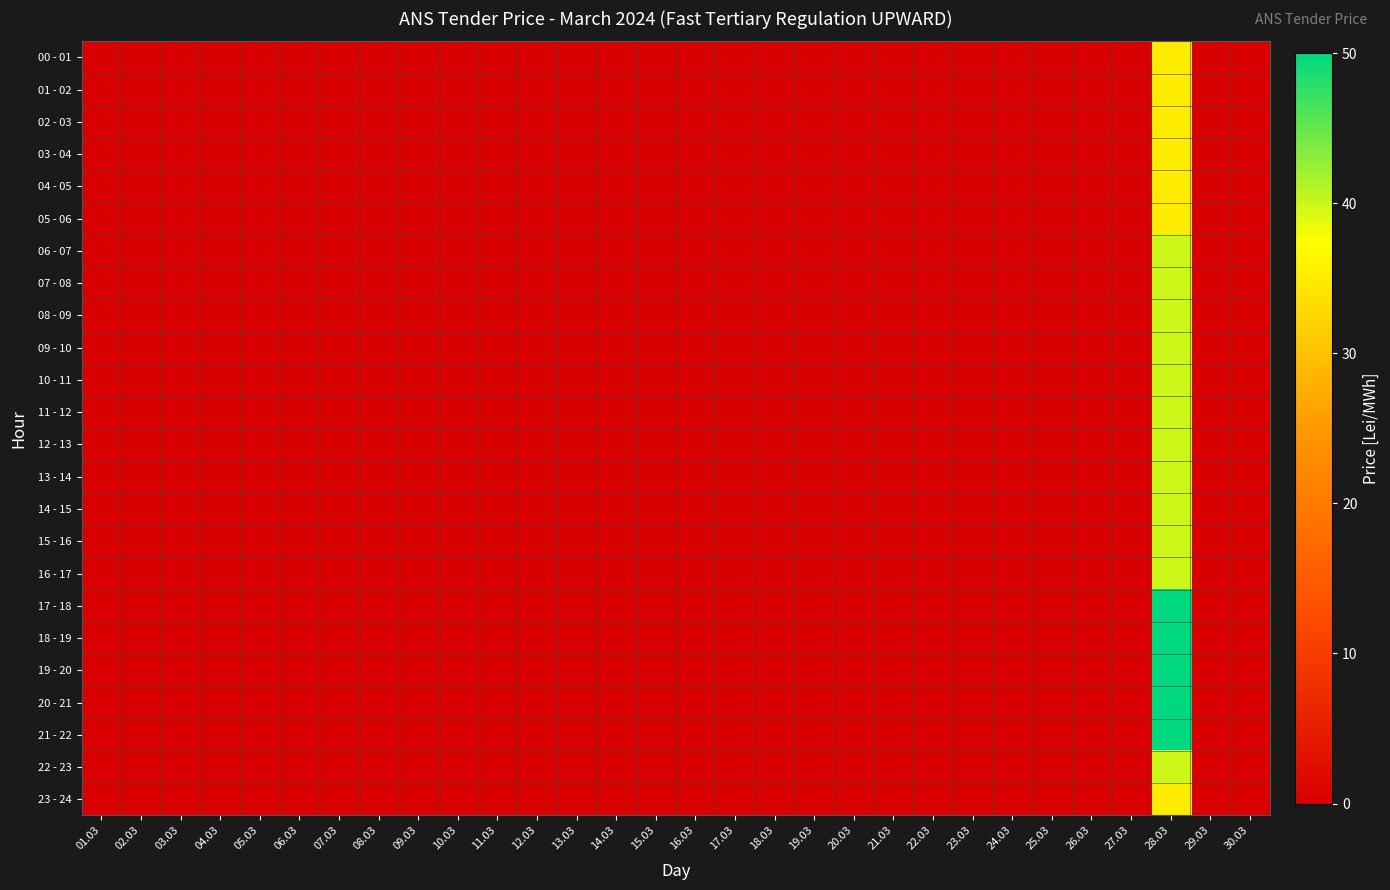

Reading left to right, list all the values displayed in this chart.

00 - 01: 01.03=0	02.03=0	03.03=0	04.03=0	05.03=0	06.03=0	07.03=0	08.03=0	09.03=0	10.03=0	11.03=0	12.03=0	13.03=0	14.03=0	15.03=0	16.03=0	17.03=0	18.03=0	19.03=0	20.03=0	21.03=0	22.03=0	23.03=0	24.03=0	25.03=0	26.03=0	27.03=0	28.03=35	29.03=0	30.03=0
01 - 02: 01.03=0	02.03=0	03.03=0	04.03=0	05.03=0	06.03=0	07.03=0	08.03=0	09.03=0	10.03=0	11.03=0	12.03=0	13.03=0	14.03=0	15.03=0	16.03=0	17.03=0	18.03=0	19.03=0	20.03=0	21.03=0	22.03=0	23.03=0	24.03=0	25.03=0	26.03=0	27.03=0	28.03=35	29.03=0	30.03=0
02 - 03: 01.03=0	02.03=0	03.03=0	04.03=0	05.03=0	06.03=0	07.03=0	08.03=0	09.03=0	10.03=0	11.03=0	12.03=0	13.03=0	14.03=0	15.03=0	16.03=0	17.03=0	18.03=0	19.03=0	20.03=0	21.03=0	22.03=0	23.03=0	24.03=0	25.03=0	26.03=0	27.03=0	28.03=35	29.03=0	30.03=0
03 - 04: 01.03=0	02.03=0	03.03=0	04.03=0	05.03=0	06.03=0	07.03=0	08.03=0	09.03=0	10.03=0	11.03=0	12.03=0	13.03=0	14.03=0	15.03=0	16.03=0	17.03=0	18.03=0	19.03=0	20.03=0	21.03=0	22.03=0	23.03=0	24.03=0	25.03=0	26.03=0	27.03=0	28.03=35	29.03=0	30.03=0
04 - 05: 01.03=0	02.03=0	03.03=0	04.03=0	05.03=0	06.03=0	07.03=0	08.03=0	09.03=0	10.03=0	11.03=0	12.03=0	13.03=0	14.03=0	15.03=0	16.03=0	17.03=0	18.03=0	19.03=0	20.03=0	21.03=0	22.03=0	23.03=0	24.03=0	25.03=0	26.03=0	27.03=0	28.03=35	29.03=0	30.03=0
05 - 06: 01.03=0	02.03=0	03.03=0	04.03=0	05.03=0	06.03=0	07.03=0	08.03=0	09.03=0	10.03=0	11.03=0	12.03=0	13.03=0	14.03=0	15.03=0	16.03=0	17.03=0	18.03=0	19.03=0	20.03=0	21.03=0	22.03=0	23.03=0	24.03=0	25.03=0	26.03=0	27.03=0	28.03=35	29.03=0	30.03=0
06 - 07: 01.03=0	02.03=0	03.03=0	04.03=0	05.03=0	06.03=0	07.03=0	08.03=0	09.03=0	10.03=0	11.03=0	12.03=0	13.03=0	14.03=0	15.03=0	16.03=0	17.03=0	18.03=0	19.03=0	20.03=0	21.03=0	22.03=0	23.03=0	24.03=0	25.03=0	26.03=0	27.03=0	28.03=40	29.03=0	30.03=0
07 - 08: 01.03=0	02.03=0	03.03=0	04.03=0	05.03=0	06.03=0	07.03=0	08.03=0	09.03=0	10.03=0	11.03=0	12.03=0	13.03=0	14.03=0	15.03=0	16.03=0	17.03=0	18.03=0	19.03=0	20.03=0	21.03=0	22.03=0	23.03=0	24.03=0	25.03=0	26.03=0	27.03=0	28.03=40	29.03=0	30.03=0
08 - 09: 01.03=0	02.03=0	03.03=0	04.03=0	05.03=0	06.03=0	07.03=0	08.03=0	09.03=0	10.03=0	11.03=0	12.03=0	13.03=0	14.03=0	15.03=0	16.03=0	17.03=0	18.03=0	19.03=0	20.03=0	21.03=0	22.03=0	23.03=0	24.03=0	25.03=0	26.03=0	27.03=0	28.03=40	29.03=0	30.03=0
09 - 10: 01.03=0	02.03=0	03.03=0	04.03=0	05.03=0	06.03=0	07.03=0	08.03=0	09.03=0	10.03=0	11.03=0	12.03=0	13.03=0	14.03=0	15.03=0	16.03=0	17.03=0	18.03=0	19.03=0	20.03=0	21.03=0	22.03=0	23.03=0	24.03=0	25.03=0	26.03=0	27.03=0	28.03=40	29.03=0	30.03=0
10 - 11: 01.03=0	02.03=0	03.03=0	04.03=0	05.03=0	06.03=0	07.03=0	08.03=0	09.03=0	10.03=0	11.03=0	12.03=0	13.03=0	14.03=0	15.03=0	16.03=0	17.03=0	18.03=0	19.03=0	20.03=0	21.03=0	22.03=0	23.03=0	24.03=0	25.03=0	26.03=0	27.03=0	28.03=40	29.03=0	30.03=0
11 - 12: 01.03=0	02.03=0	03.03=0	04.03=0	05.03=0	06.03=0	07.03=0	08.03=0	09.03=0	10.03=0	11.03=0	12.03=0	13.03=0	14.03=0	15.03=0	16.03=0	17.03=0	18.03=0	19.03=0	20.03=0	21.03=0	22.03=0	23.03=0	24.03=0	25.03=0	26.03=0	27.03=0	28.03=40	29.03=0	30.03=0
12 - 13: 01.03=0	02.03=0	03.03=0	04.03=0	05.03=0	06.03=0	07.03=0	08.03=0	09.03=0	10.03=0	11.03=0	12.03=0	13.03=0	14.03=0	15.03=0	16.03=0	17.03=0	18.03=0	19.03=0	20.03=0	21.03=0	22.03=0	23.03=0	24.03=0	25.03=0	26.03=0	27.03=0	28.03=40	29.03=0	30.03=0
13 - 14: 01.03=0	02.03=0	03.03=0	04.03=0	05.03=0	06.03=0	07.03=0	08.03=0	09.03=0	10.03=0	11.03=0	12.03=0	13.03=0	14.03=0	15.03=0	16.03=0	17.03=0	18.03=0	19.03=0	20.03=0	21.03=0	22.03=0	23.03=0	24.03=0	25.03=0	26.03=0	27.03=0	28.03=40	29.03=0	30.03=0
14 - 15: 01.03=0	02.03=0	03.03=0	04.03=0	05.03=0	06.03=0	07.03=0	08.03=0	09.03=0	10.03=0	11.03=0	12.03=0	13.03=0	14.03=0	15.03=0	16.03=0	17.03=0	18.03=0	19.03=0	20.03=0	21.03=0	22.03=0	23.03=0	24.03=0	25.03=0	26.03=0	27.03=0	28.03=40	29.03=0	30.03=0
15 - 16: 01.03=0	02.03=0	03.03=0	04.03=0	05.03=0	06.03=0	07.03=0	08.03=0	09.03=0	10.03=0	11.03=0	12.03=0	13.03=0	14.03=0	15.03=0	16.03=0	17.03=0	18.03=0	19.03=0	20.03=0	21.03=0	22.03=0	23.03=0	24.03=0	25.03=0	26.03=0	27.03=0	28.03=40	29.03=0	30.03=0
16 - 17: 01.03=0	02.03=0	03.03=0	04.03=0	05.03=0	06.03=0	07.03=0	08.03=0	09.03=0	10.03=0	11.03=0	12.03=0	13.03=0	14.03=0	15.03=0	16.03=0	17.03=0	18.03=0	19.03=0	20.03=0	21.03=0	22.03=0	23.03=0	24.03=0	25.03=0	26.03=0	27.03=0	28.03=40	29.03=0	30.03=0
17 - 18: 01.03=0	02.03=0	03.03=0	04.03=0	05.03=0	06.03=0	07.03=0	08.03=0	09.03=0	10.03=0	11.03=0	12.03=0	13.03=0	14.03=0	15.03=0	16.03=0	17.03=0	18.03=0	19.03=0	20.03=0	21.03=0	22.03=0	23.03=0	24.03=0	25.03=0	26.03=0	27.03=0	28.03=50	29.03=0	30.03=0
18 - 19: 01.03=0	02.03=0	03.03=0	04.03=0	05.03=0	06.03=0	07.03=0	08.03=0	09.03=0	10.03=0	11.03=0	12.03=0	13.03=0	14.03=0	15.03=0	16.03=0	17.03=0	18.03=0	19.03=0	20.03=0	21.03=0	22.03=0	23.03=0	24.03=0	25.03=0	26.03=0	27.03=0	28.03=50	29.03=0	30.03=0
19 - 20: 01.03=0	02.03=0	03.03=0	04.03=0	05.03=0	06.03=0	07.03=0	08.03=0	09.03=0	10.03=0	11.03=0	12.03=0	13.03=0	14.03=0	15.03=0	16.03=0	17.03=0	18.03=0	19.03=0	20.03=0	21.03=0	22.03=0	23.03=0	24.03=0	25.03=0	26.03=0	27.03=0	28.03=50	29.03=0	30.03=0
20 - 21: 01.03=0	02.03=0	03.03=0	04.03=0	05.03=0	06.03=0	07.03=0	08.03=0	09.03=0	10.03=0	11.03=0	12.03=0	13.03=0	14.03=0	15.03=0	16.03=0	17.03=0	18.03=0	19.03=0	20.03=0	21.03=0	22.03=0	23.03=0	24.03=0	25.03=0	26.03=0	27.03=0	28.03=50	29.03=0	30.03=0
21 - 22: 01.03=0	02.03=0	03.03=0	04.03=0	05.03=0	06.03=0	07.03=0	08.03=0	09.03=0	10.03=0	11.03=0	12.03=0	13.03=0	14.03=0	15.03=0	16.03=0	17.03=0	18.03=0	19.03=0	20.03=0	21.03=0	22.03=0	23.03=0	24.03=0	25.03=0	26.03=0	27.03=0	28.03=50	29.03=0	30.03=0
22 - 23: 01.03=0	02.03=0	03.03=0	04.03=0	05.03=0	06.03=0	07.03=0	08.03=0	09.03=0	10.03=0	11.03=0	12.03=0	13.03=0	14.03=0	15.03=0	16.03=0	17.03=0	18.03=0	19.03=0	20.03=0	21.03=0	22.03=0	23.03=0	24.03=0	25.03=0	26.03=0	27.03=0	28.03=40	29.03=0	30.03=0
23 - 24: 01.03=0	02.03=0	03.03=0	04.03=0	05.03=0	06.03=0	07.03=0	08.03=0	09.03=0	10.03=0	11.03=0	12.03=0	13.03=0	14.03=0	15.03=0	16.03=0	17.03=0	18.03=0	19.03=0	20.03=0	21.03=0	22.03=0	23.03=0	24.03=0	25.03=0	26.03=0	27.03=0	28.03=35	29.03=0	30.03=0